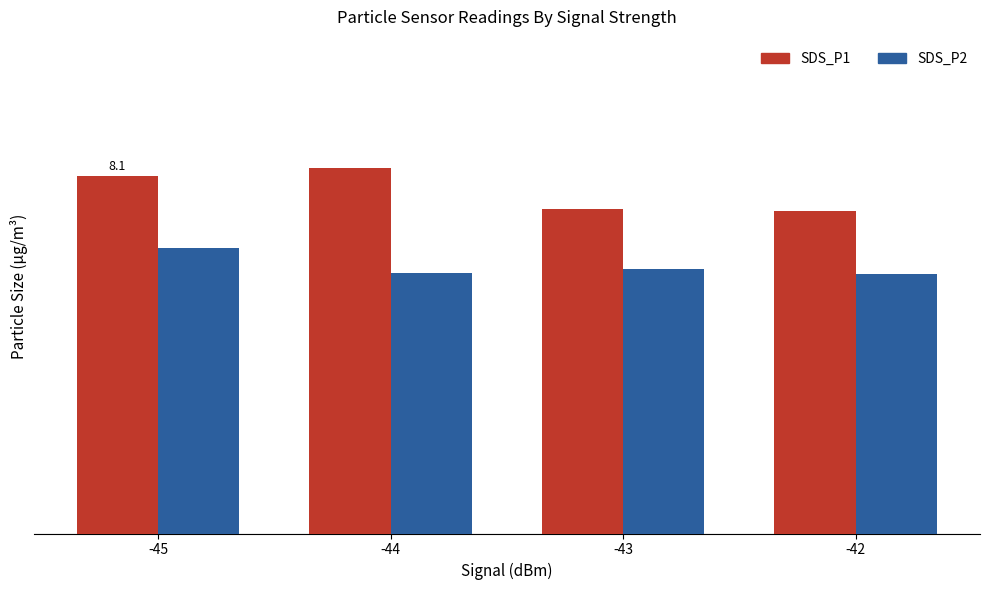

The SDS_P2 series shows 5.9 at -42. True or false?

True